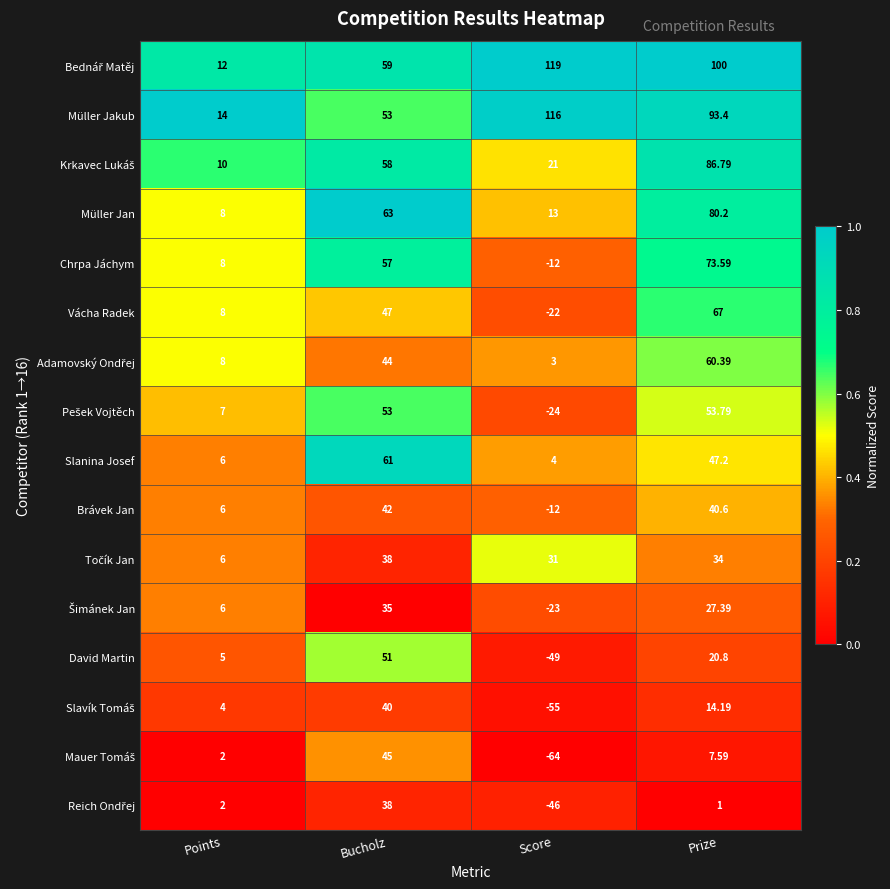

At which label is Slanina Josef closest to 32?

Prize